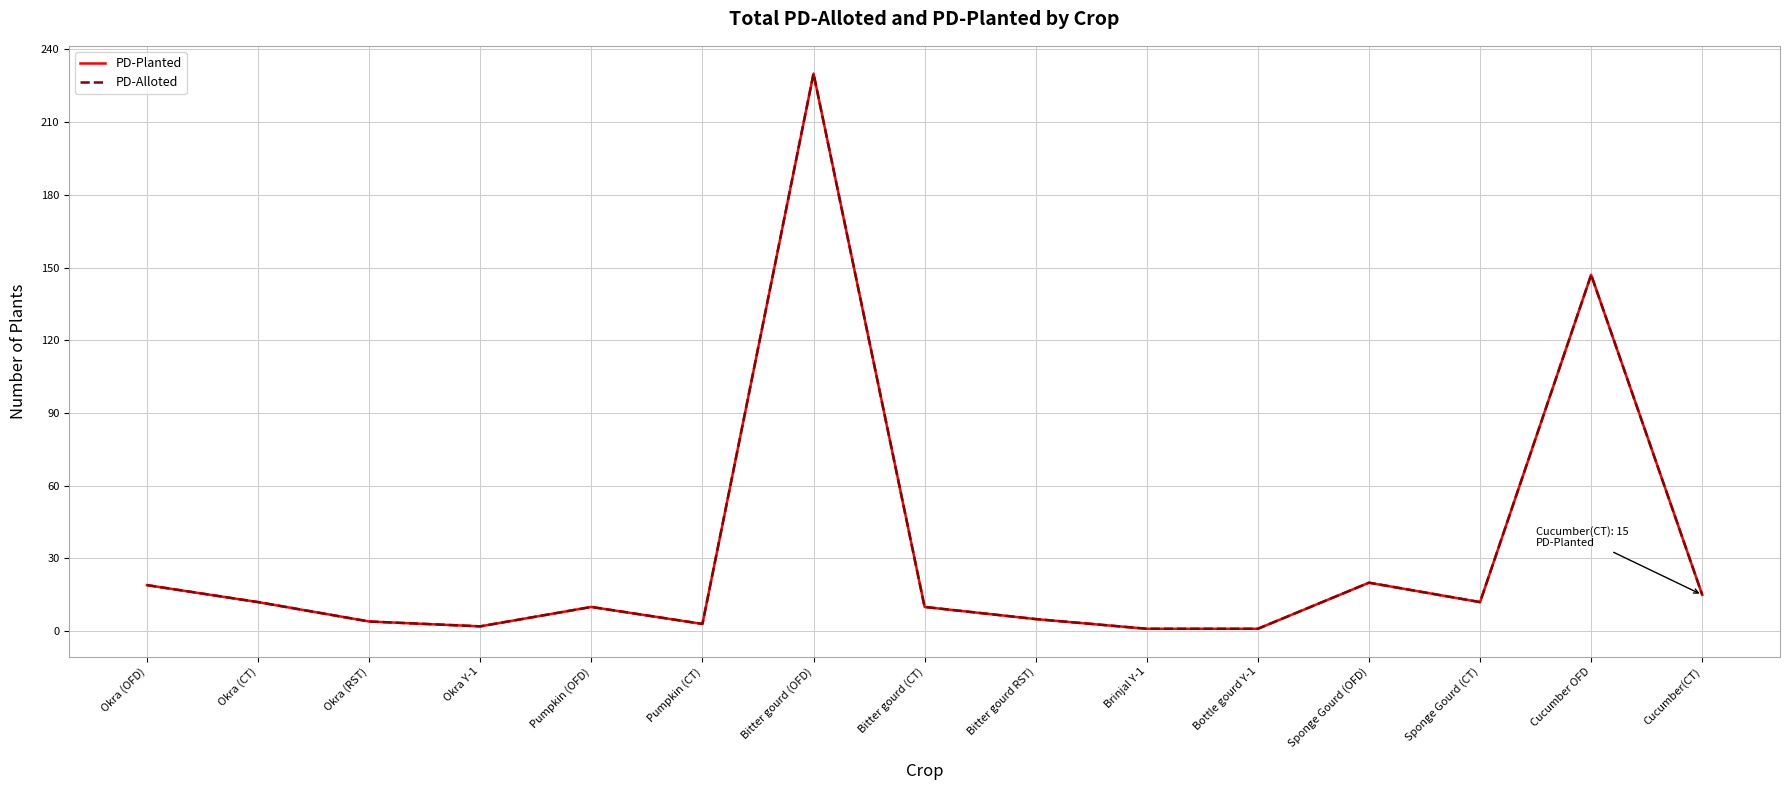

Does the chart have visible grid lines?

Yes